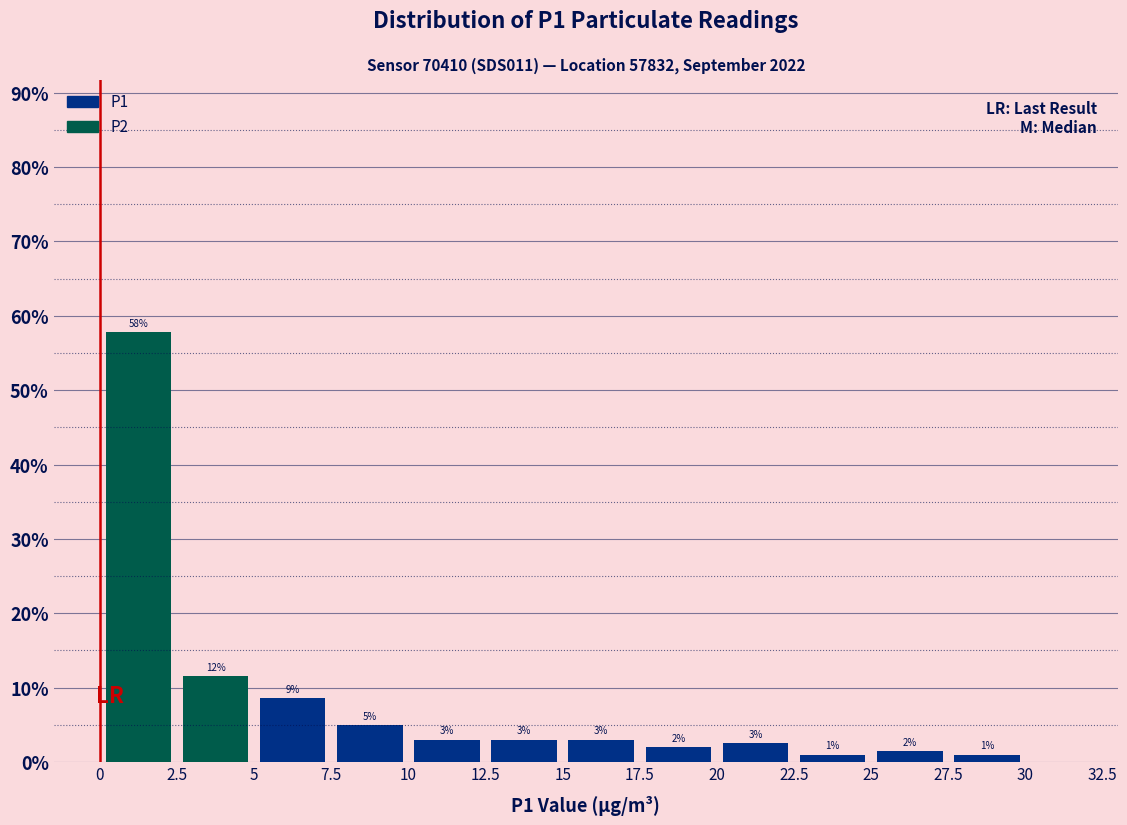

Over which range of the x-axis is the bar tallest?

0 to 2.5